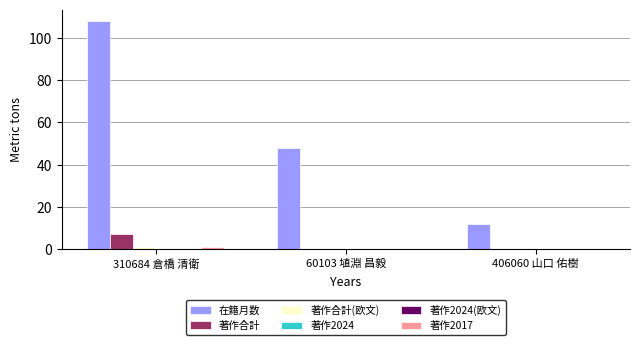

Which has a higher value, 406060 山口 佑樹 or 60103 埴淵 昌毅?

60103 埴淵 昌毅